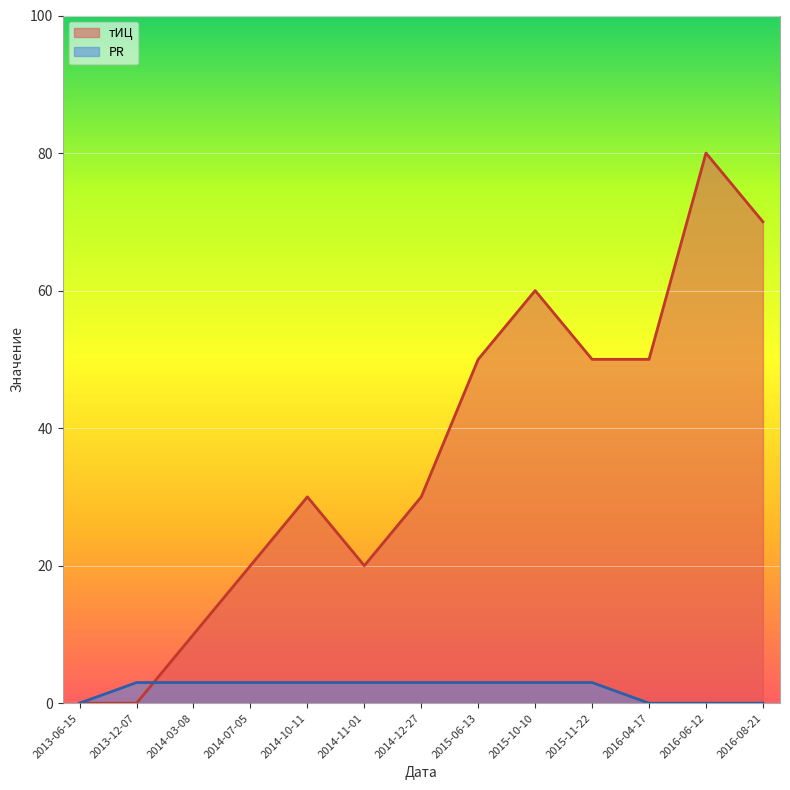

The value of PR at 2016-04-17 is -1. True or false?

False